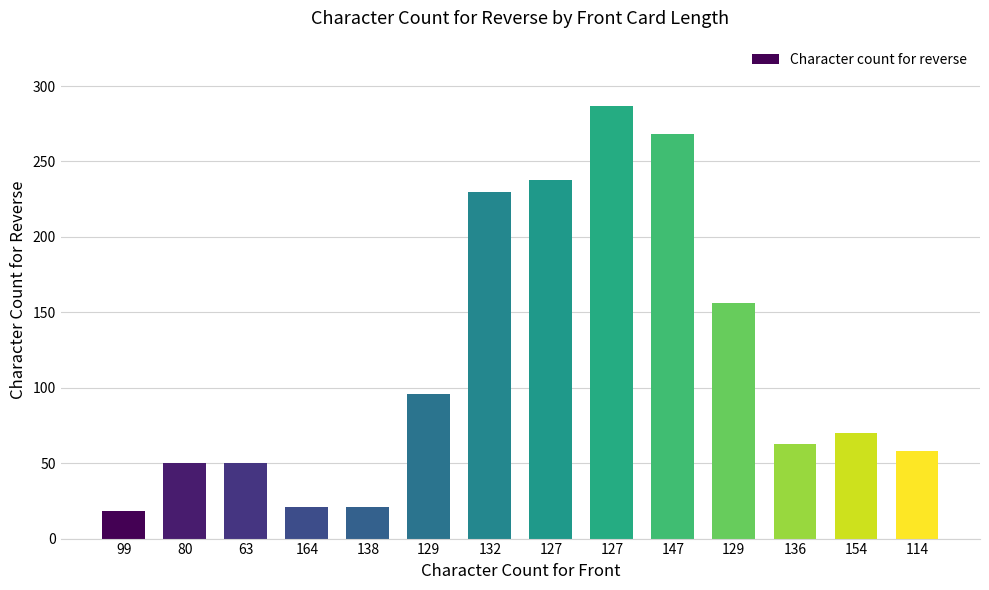

The value at 138 is 21. True or false?

True